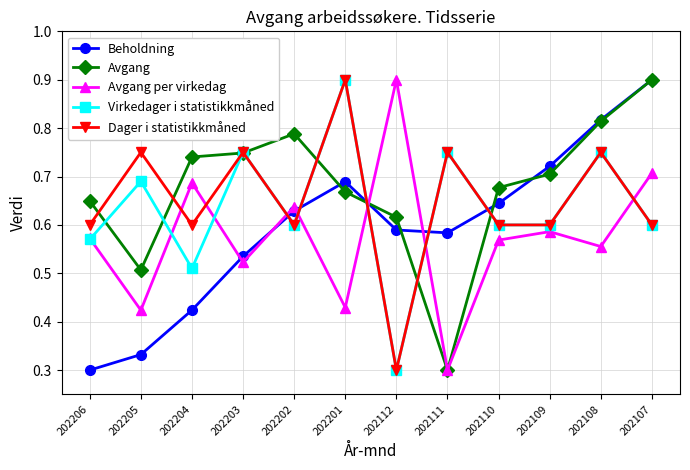

How many times do Dager i statistikkmåned and Beholdning cross each other?

5